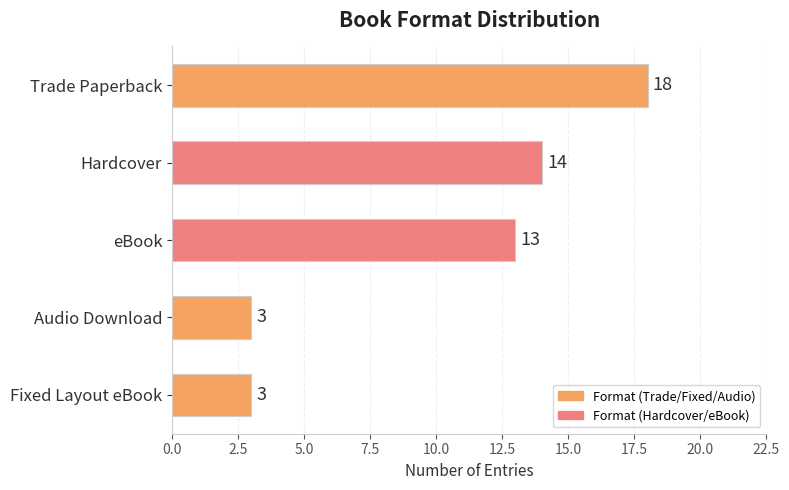

What is the label of the 2nd bar from the bottom?

Audio Download